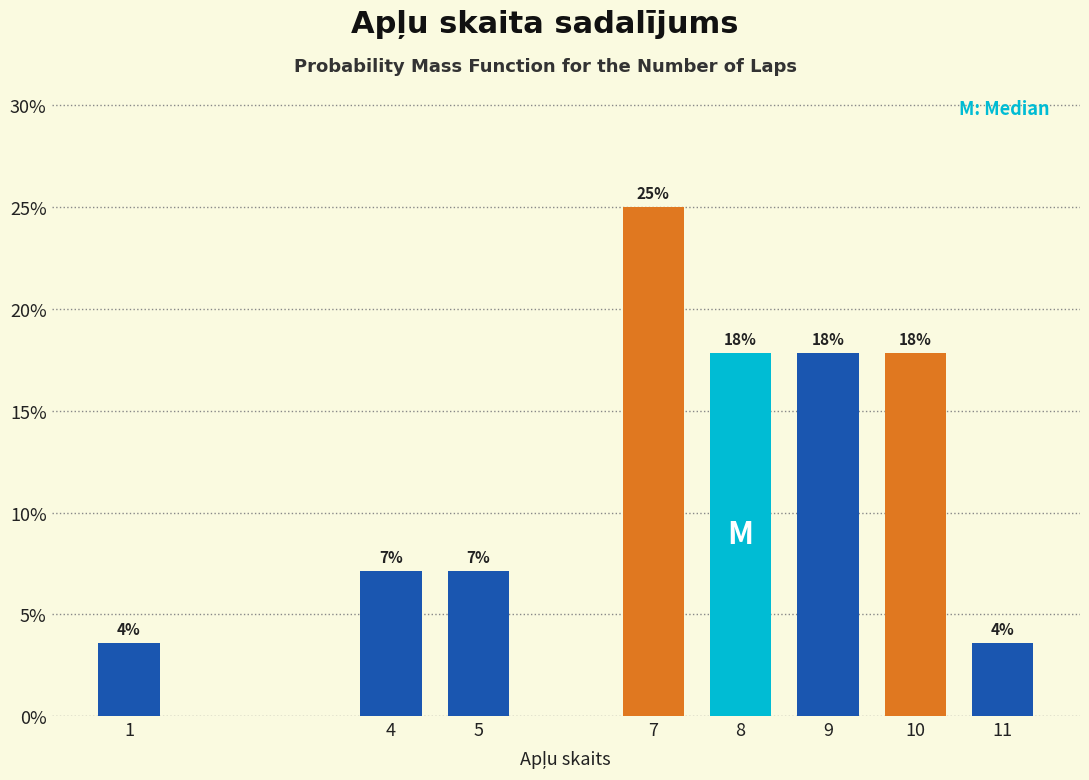

Does the chart contain any negative values?

No